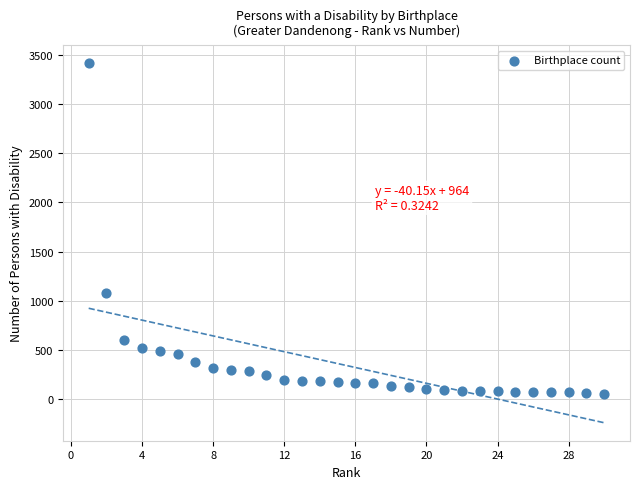

What Y value in the scatter plot is closest to 1733?

1083